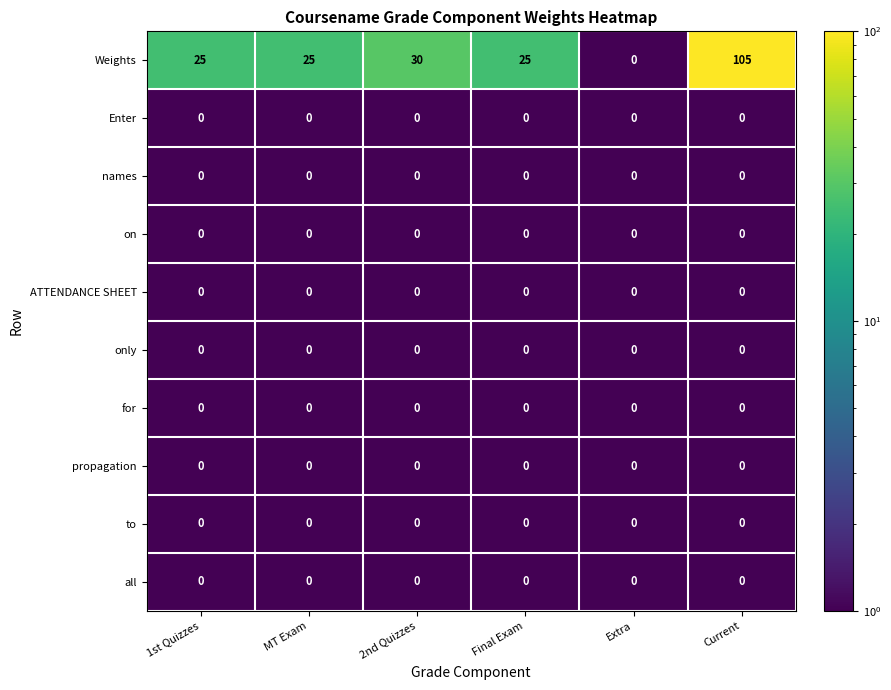

Which series changed the most between 1st Quizzes and Extra?

Weights